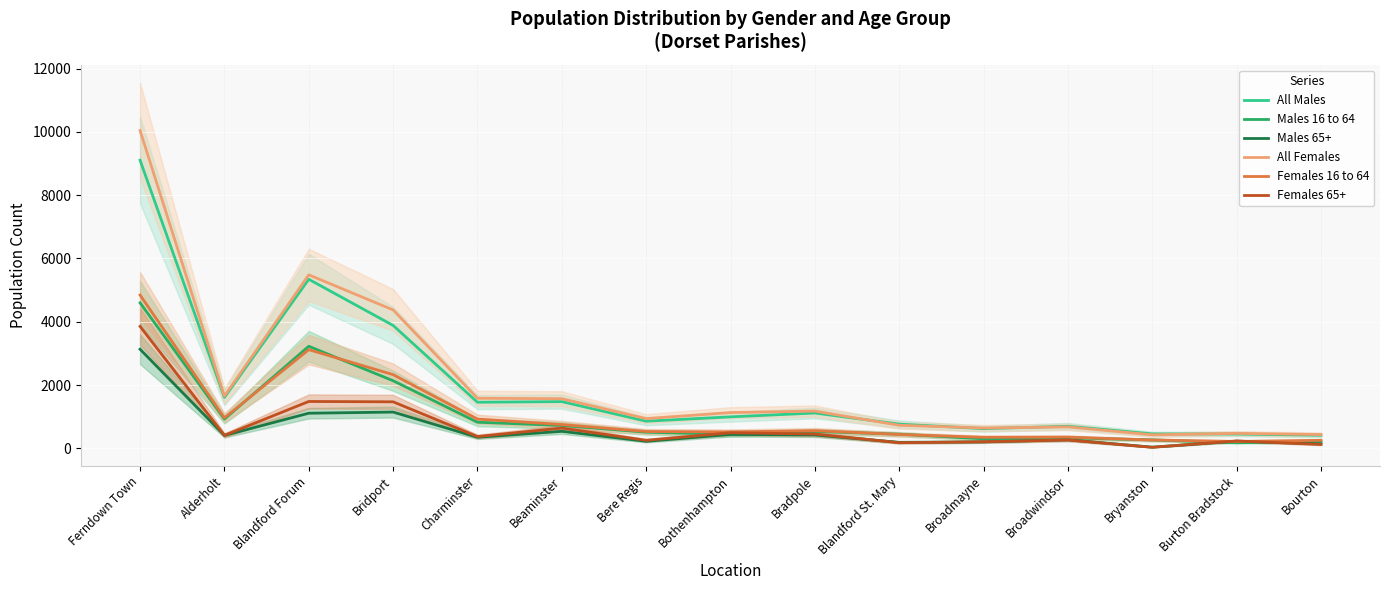

Is it true that Males 16 to 64 equals 267 at Bryanston?

True